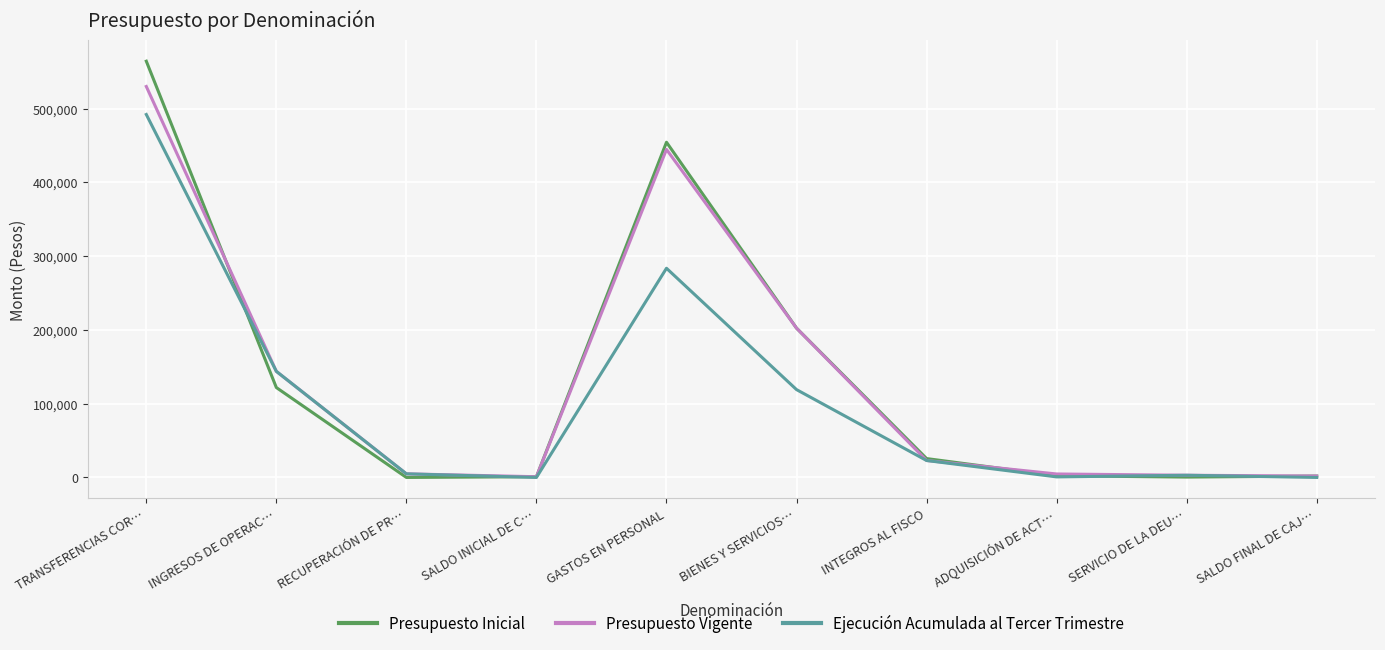

Which series has the largest range (max minus min)?

Presupuesto Inicial